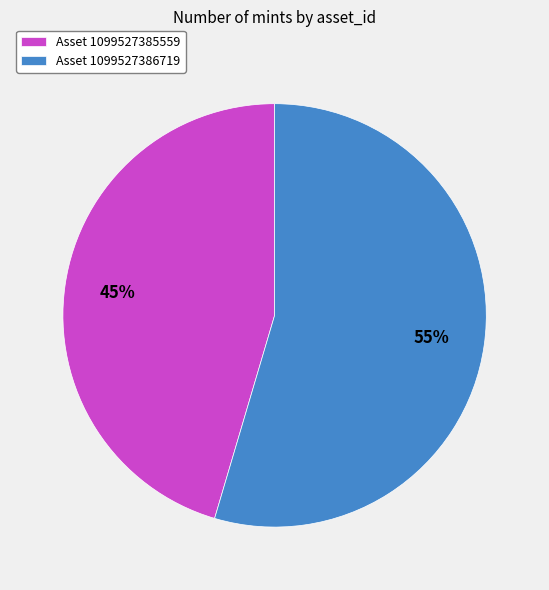

How many slices are in this pie chart?

2